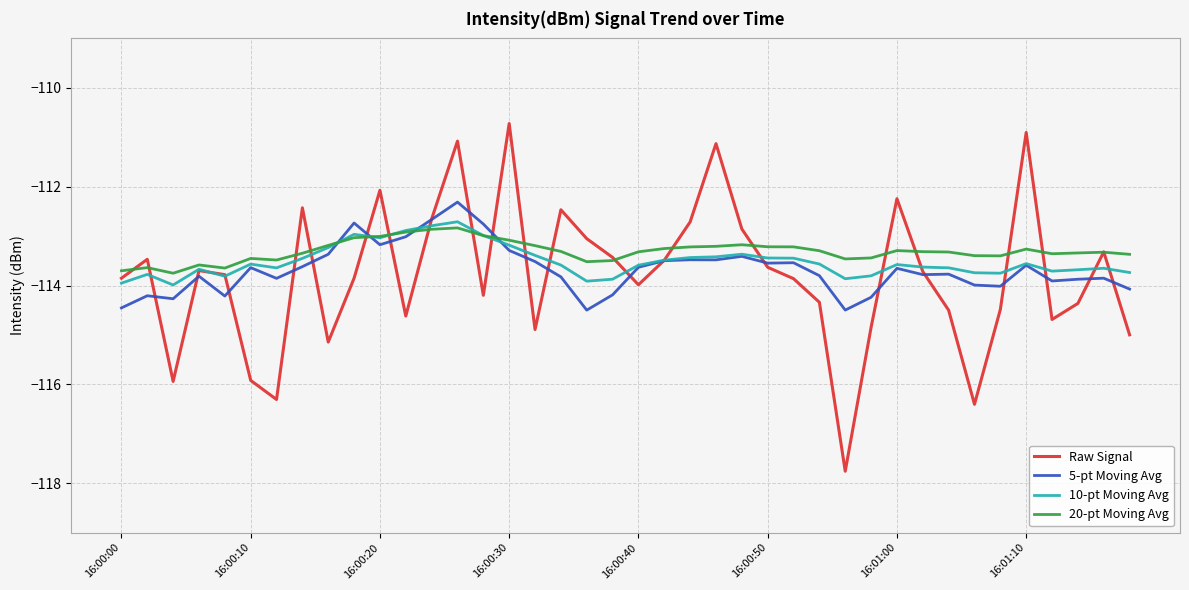

List the series in order of their overall mean, highest first.

20-pt Moving Avg, 10-pt Moving Avg, 5-pt Moving Avg, Raw Signal